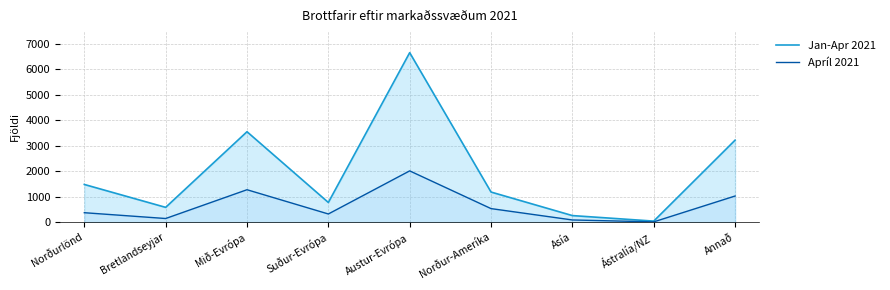

Which category has the highest value across all series?

Austur-Evrópa